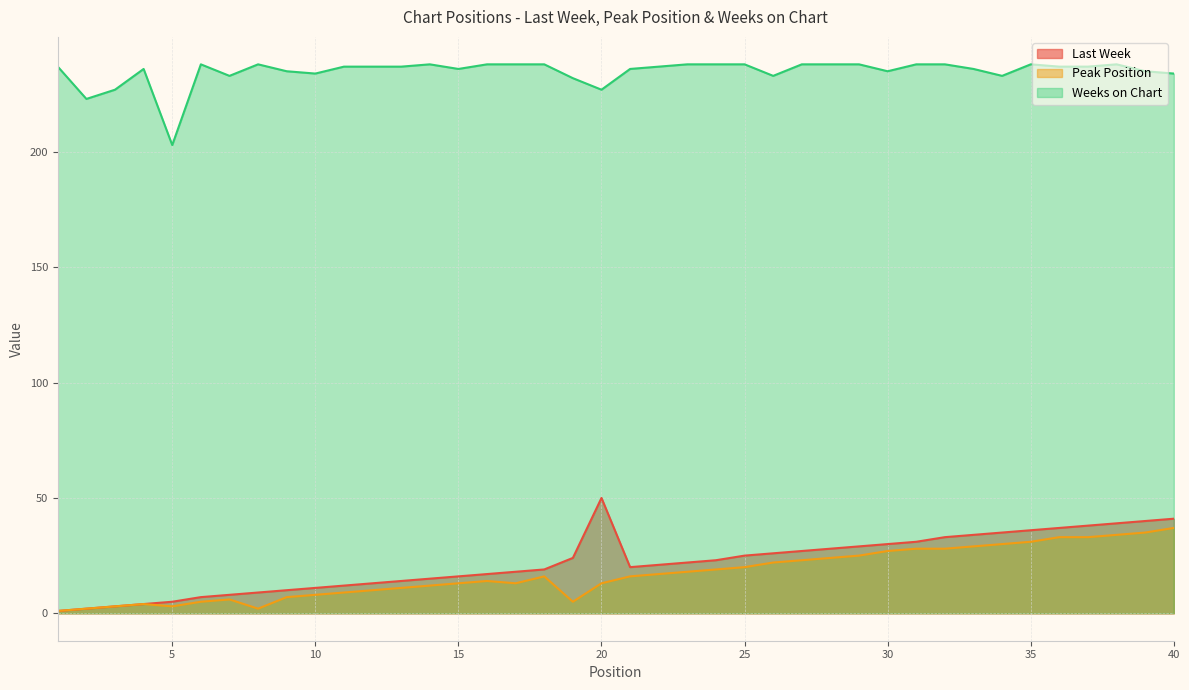

How many interior local peaks does the Weeks on Chart series have?

6